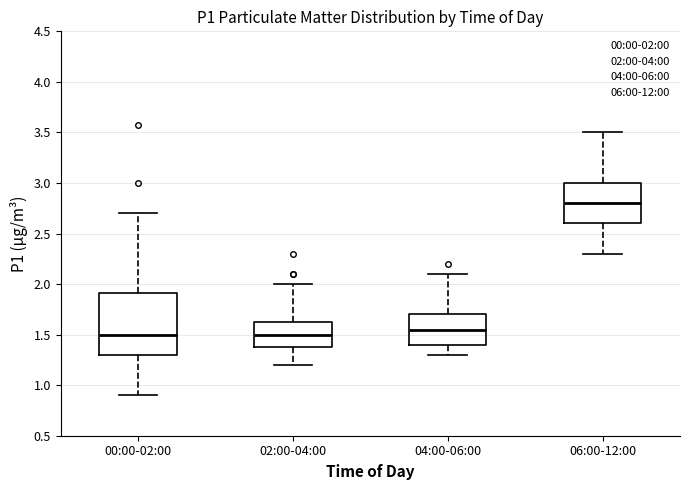

Which box is the tallest, from its lower edge to its upper edge?

00:00-02:00